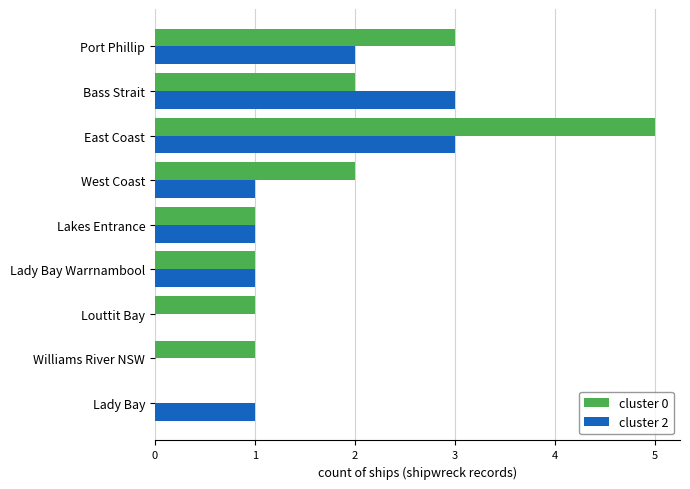

At which category is the sum across all series the highest?

East Coast